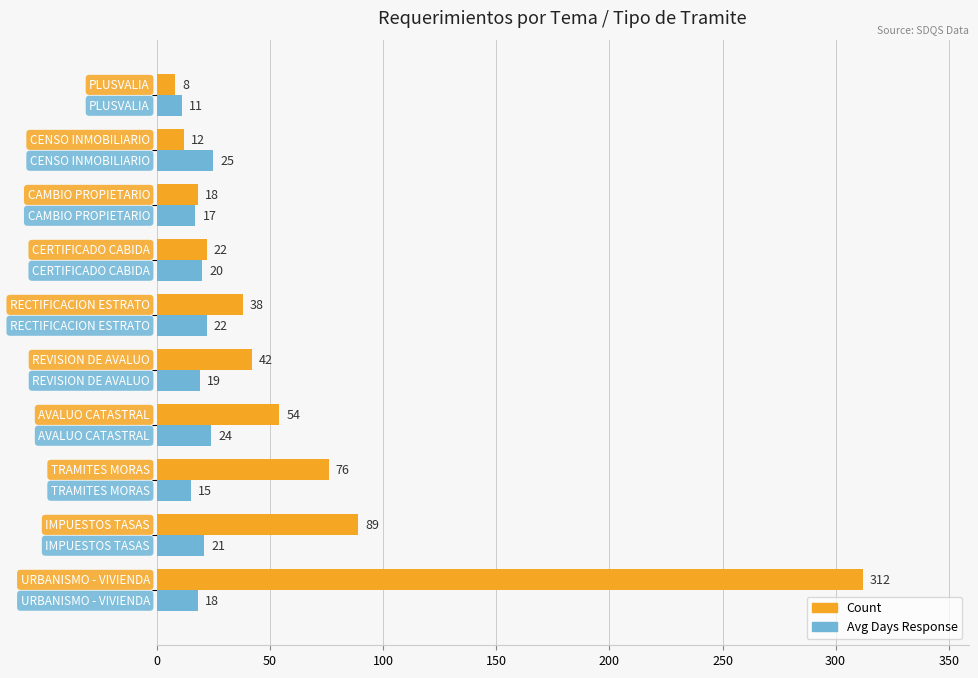

Which series has the widest spread of values?

Count